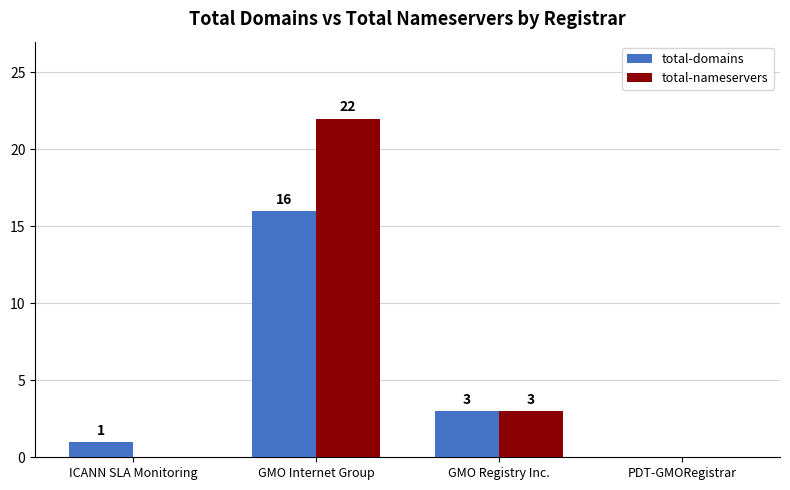

What is the sum of the total-domains values at ICANN SLA Monitoring and GMO Registry Inc.?

4